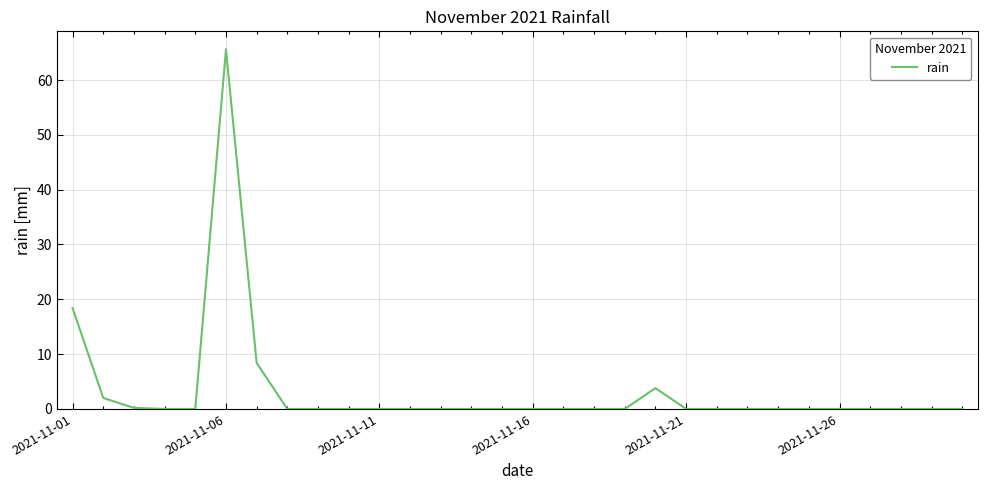

Does the chart have visible grid lines?

Yes